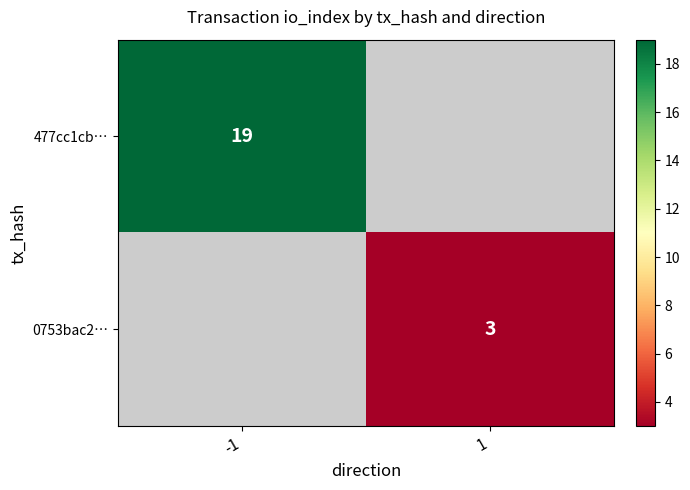

Which has a higher value, 1 or -1?

-1